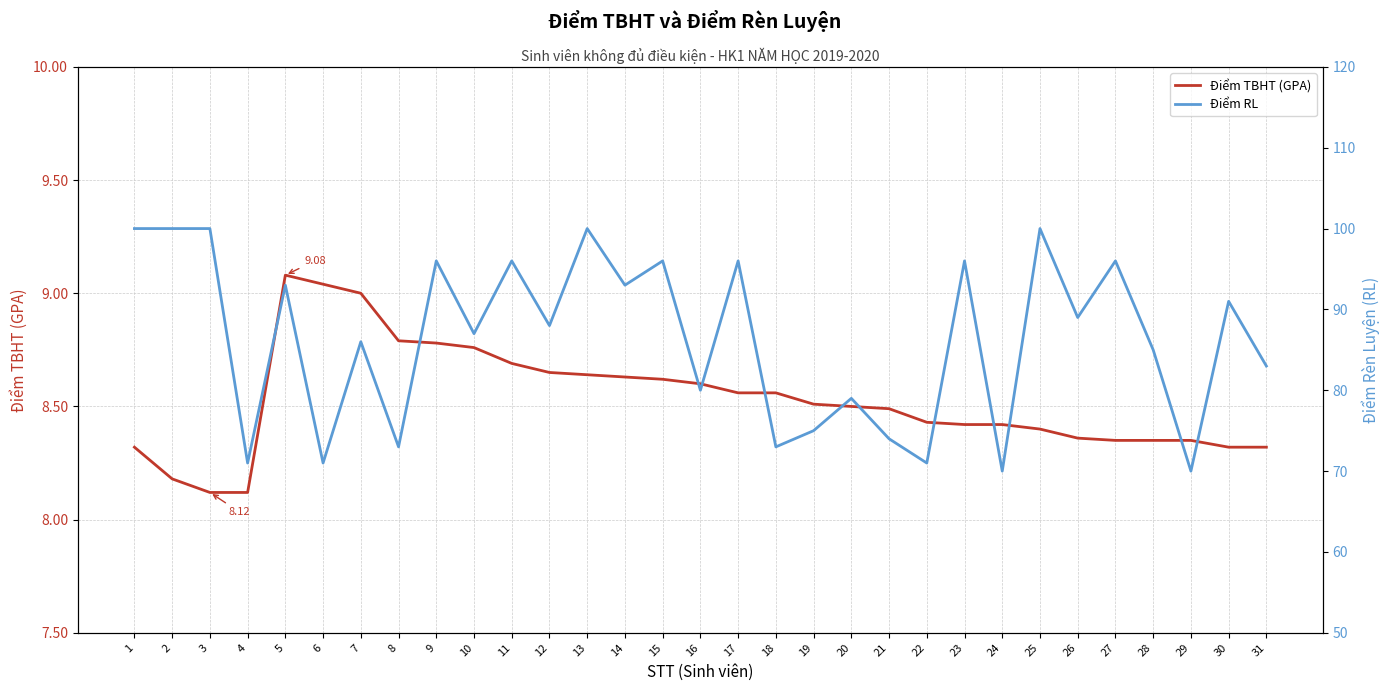

Reading left to right, extract all data points from this chart.

Điểm TBHT (GPA): 8.3	8.2	8.1	8.1	9.1	9.0	9.0	8.8	8.8	8.8	8.7	8.7	8.6	8.6	8.6	8.6	8.6	8.6	8.5	8.5	8.5	8.4	8.4	8.4	8.4	8.4	8.3	8.3	8.3	8.3	8.3
Điểm RL: 100.0	100.0	100.0	71.0	93.0	71.0	86.0	73.0	96.0	87.0	96.0	88.0	100.0	93.0	96.0	80.0	96.0	73.0	75.0	79.0	74.0	71.0	96.0	70.0	100.0	89.0	96.0	85.0	70.0	91.0	83.0